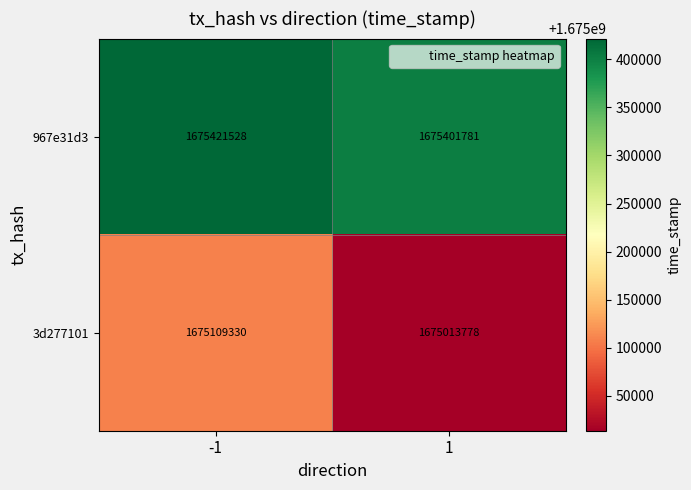

At how many categories does at least one series exceed 1675271938?

2